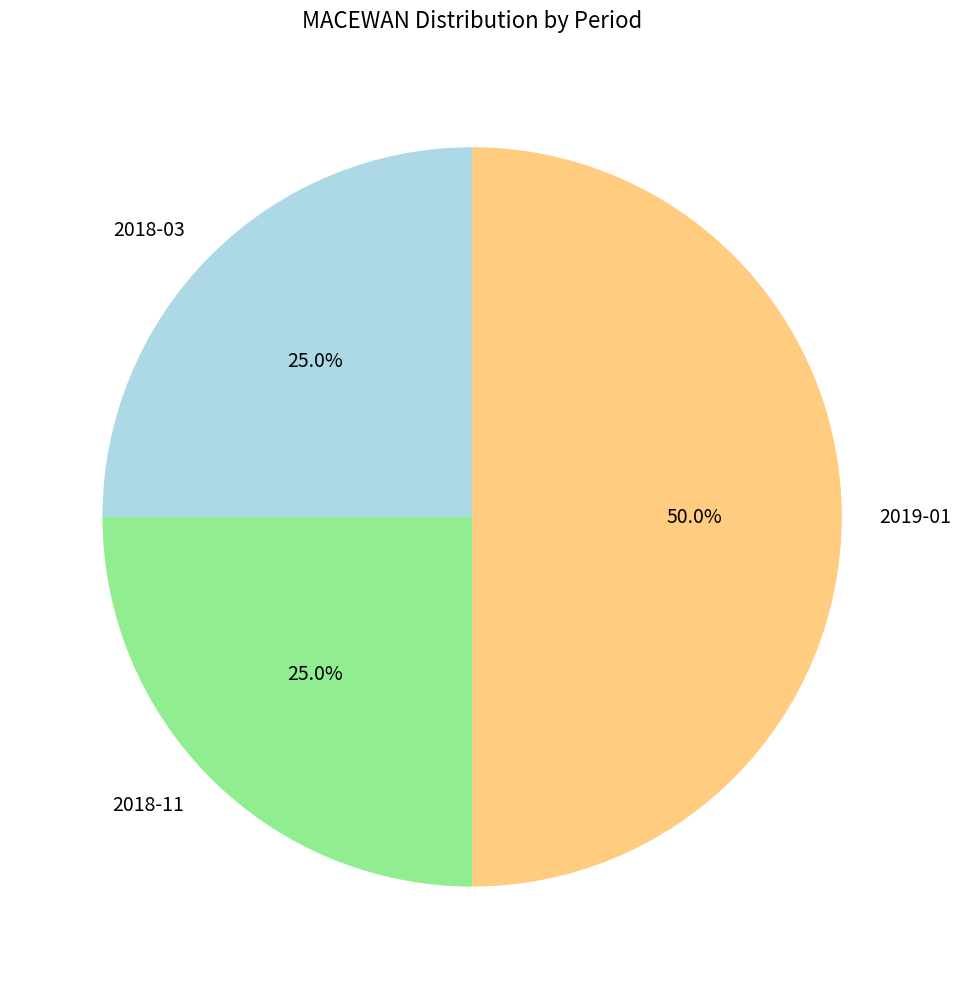

Is it true that 2018-11 is 25% of the pie?

True